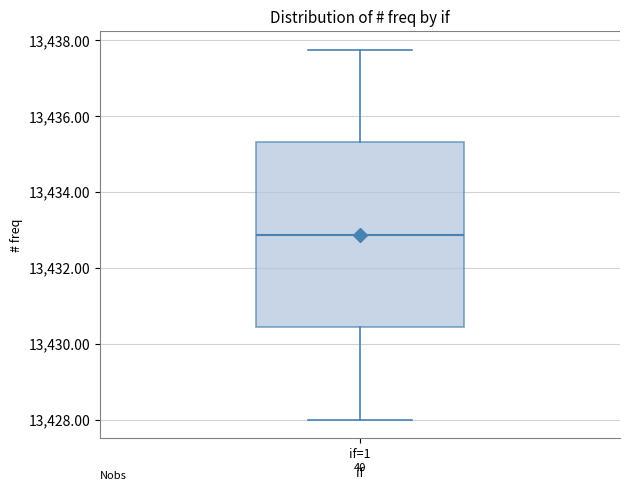

Where does the lower whisker of the box for if=1 end on the y-axis? The values are not printed on the chart, so give them approximately, as read against the axis.

13428.0